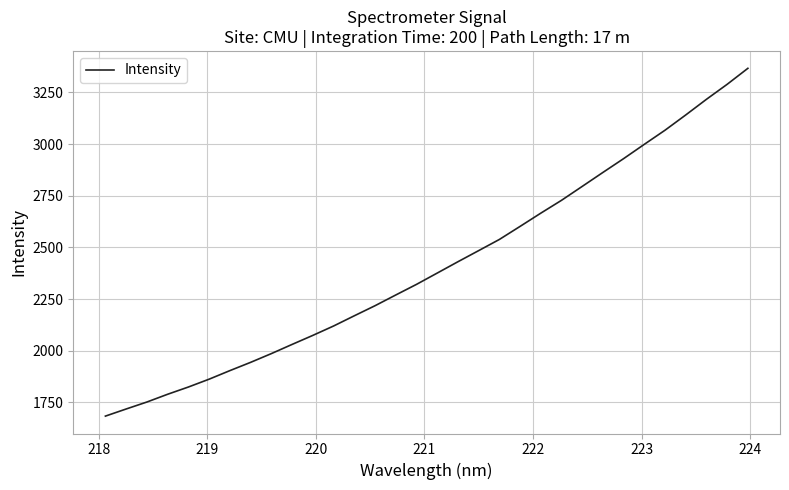

What is the maximum value shown in the chart?

3366.5